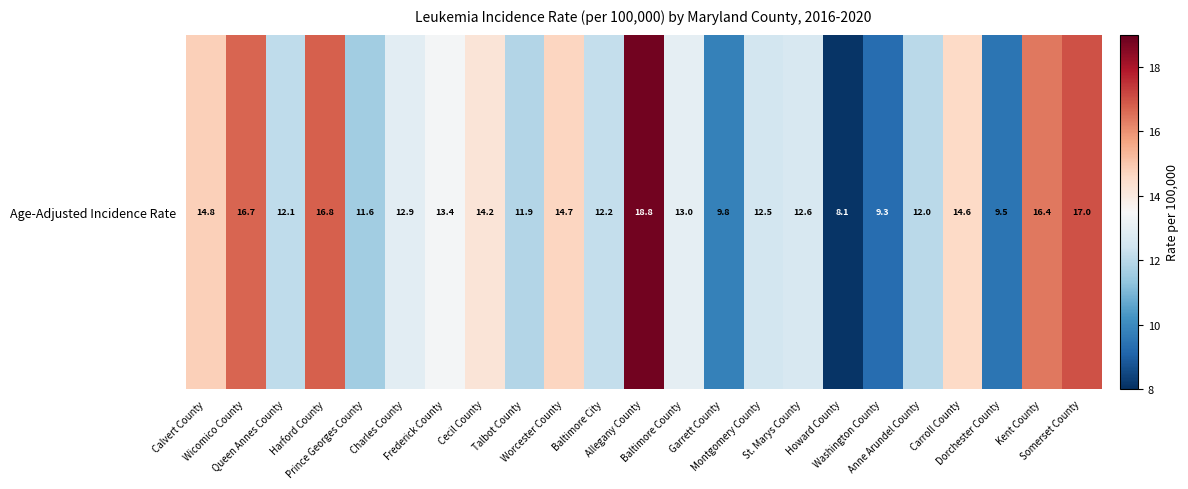

What is the smallest value displayed?

8.1